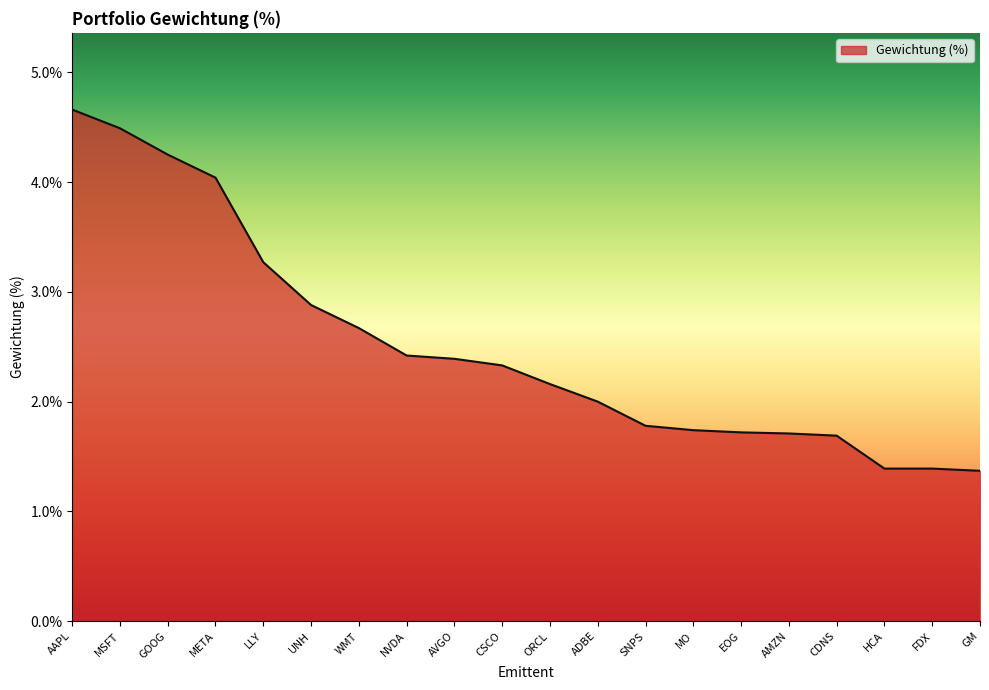

What position from the left is AVGO?

9